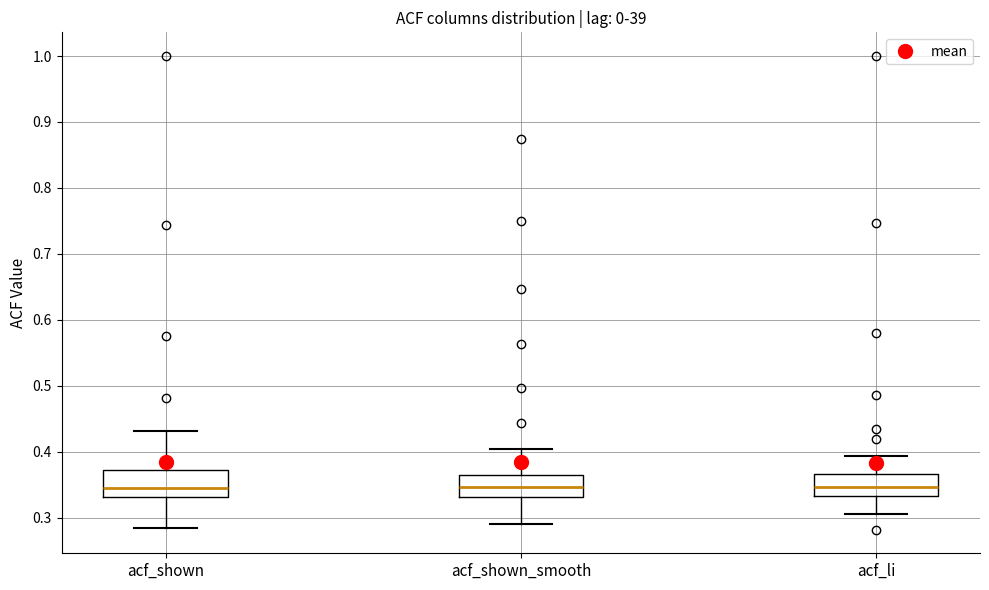

Reading left to right, transcribe this box plot: for each box, give where its median line is, the range the box spans, and where its two whiskers end, as read against the y-axis. The values are not printed on the chart, so give them approximately, as read against the axis.

acf_shown: median 0.34, box 0.33 to 0.37, whiskers 0.29 to 0.43
acf_shown_smooth: median 0.35, box 0.33 to 0.37, whiskers 0.29 to 0.40
acf_li: median 0.35, box 0.33 to 0.37, whiskers 0.31 to 0.39